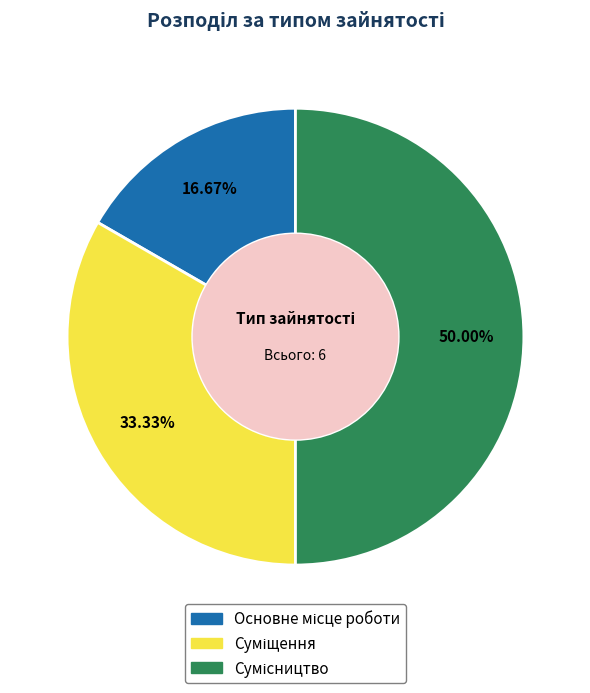

How many slices are in this pie chart?

3